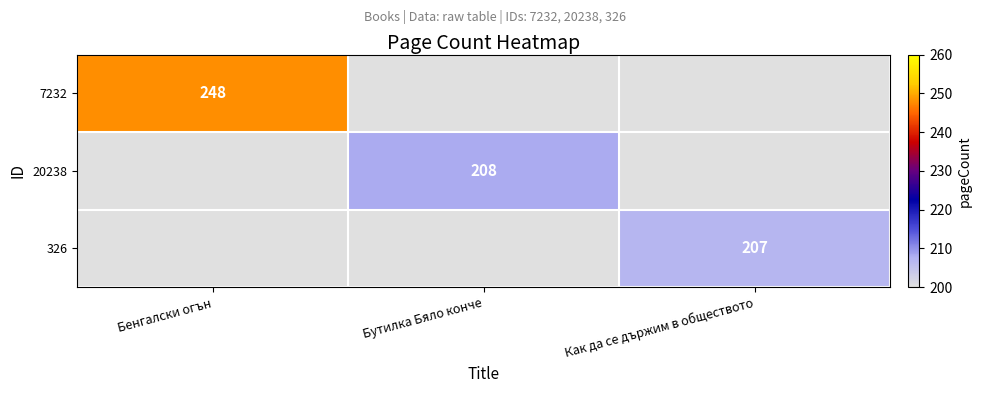

What is the smallest value displayed?

207.0